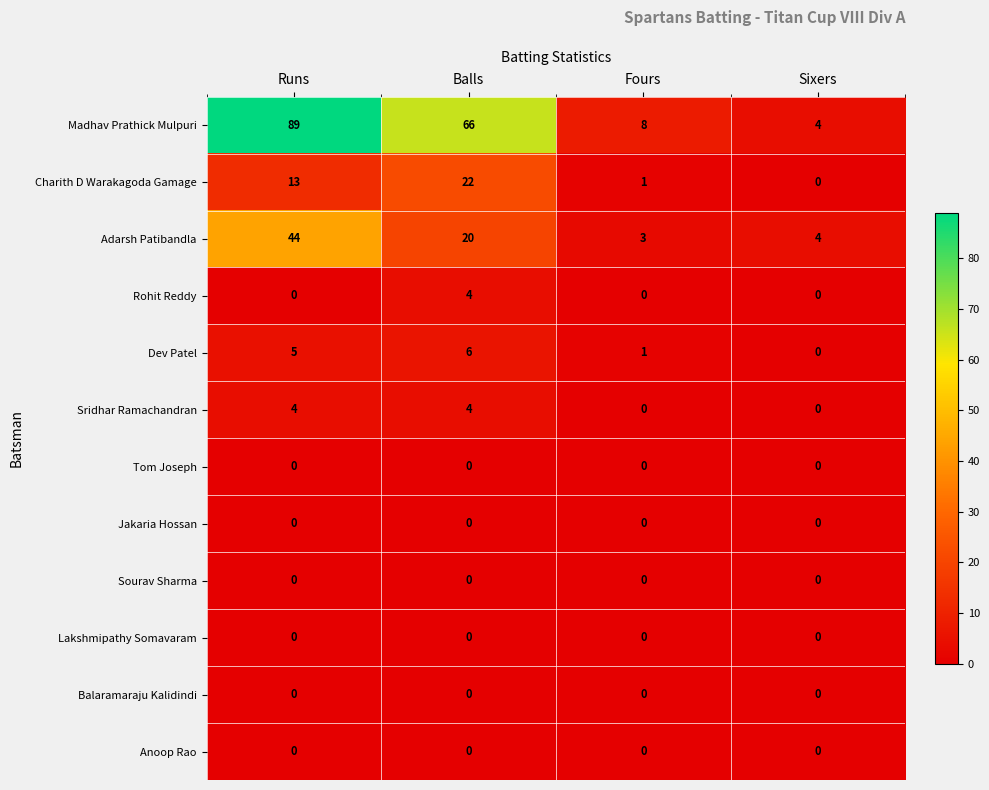

Rank the categories by Charith D Warakagoda Gamage value from lowest to highest.

Sixers, Fours, Runs, Balls